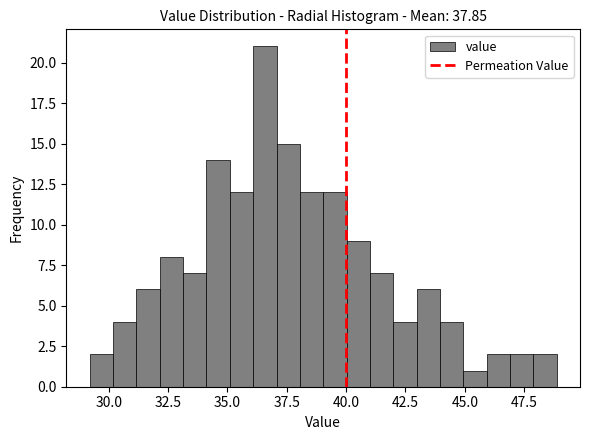

Read against the x-axis, roughly where is the centre of the tallest bar?

36.5